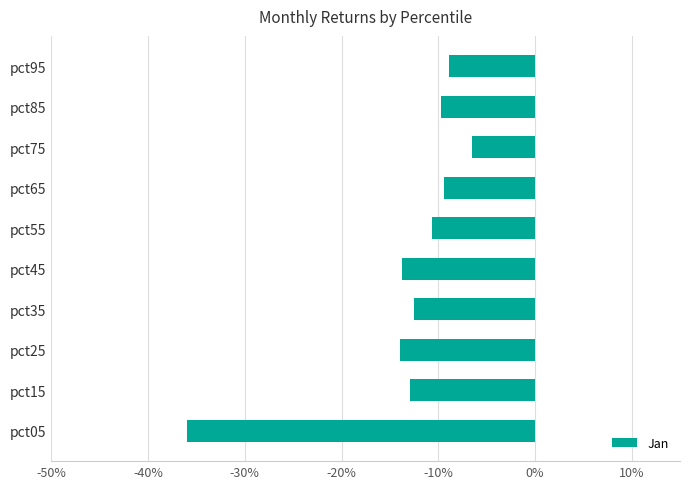

Which label corresponds to the largest value in the chart?

pct75